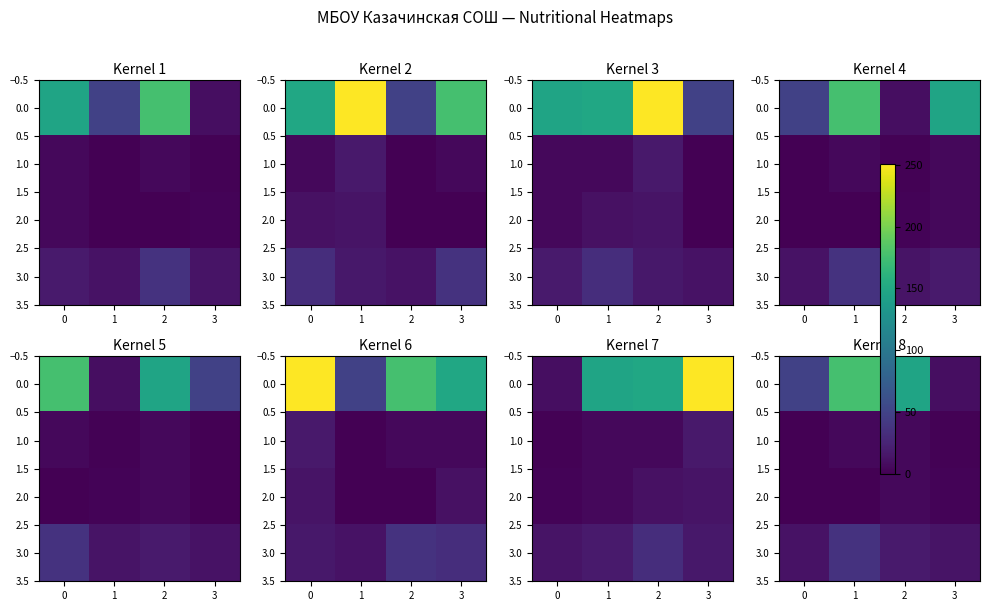

How many data points in 0.0 are above 146?

2